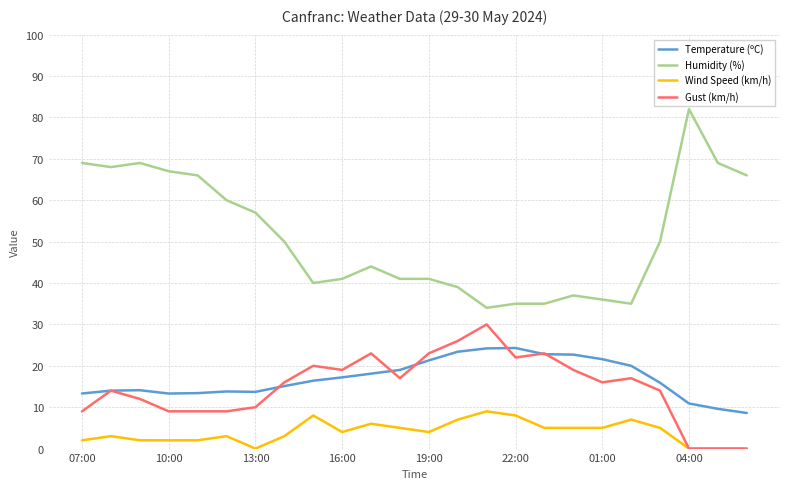

How many categories are shown in the chart?

24